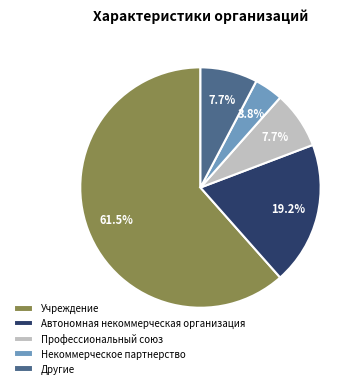

Is there a majority slice in this chart?

Yes